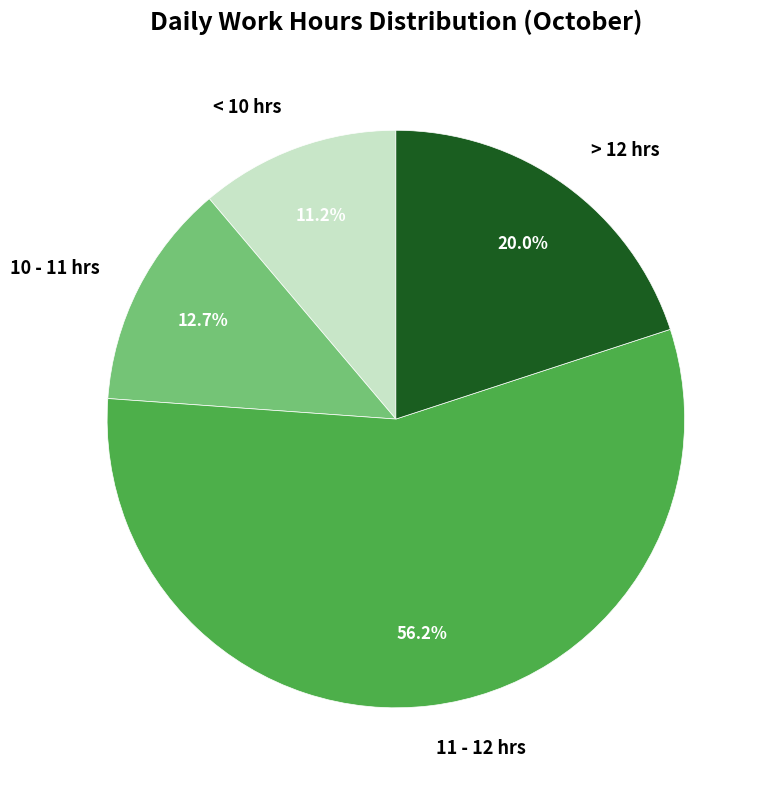

Between 11 - 12 hrs and < 10 hrs, which is larger?

11 - 12 hrs